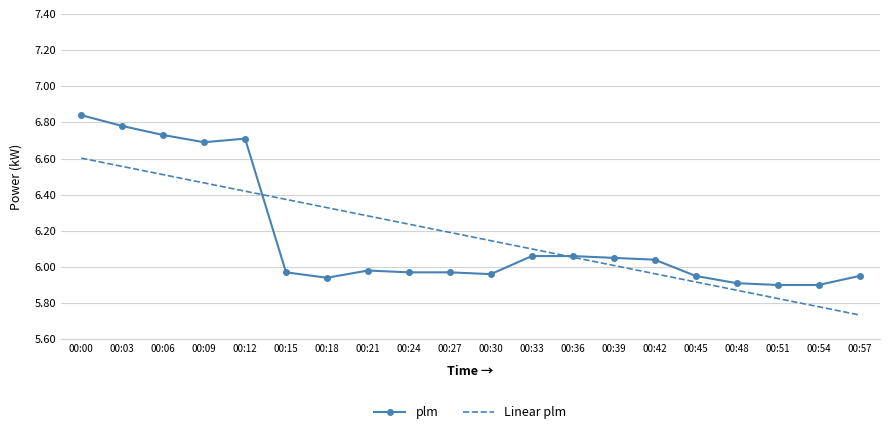

The plm series shows 5.9 at 00:48. True or false?

True